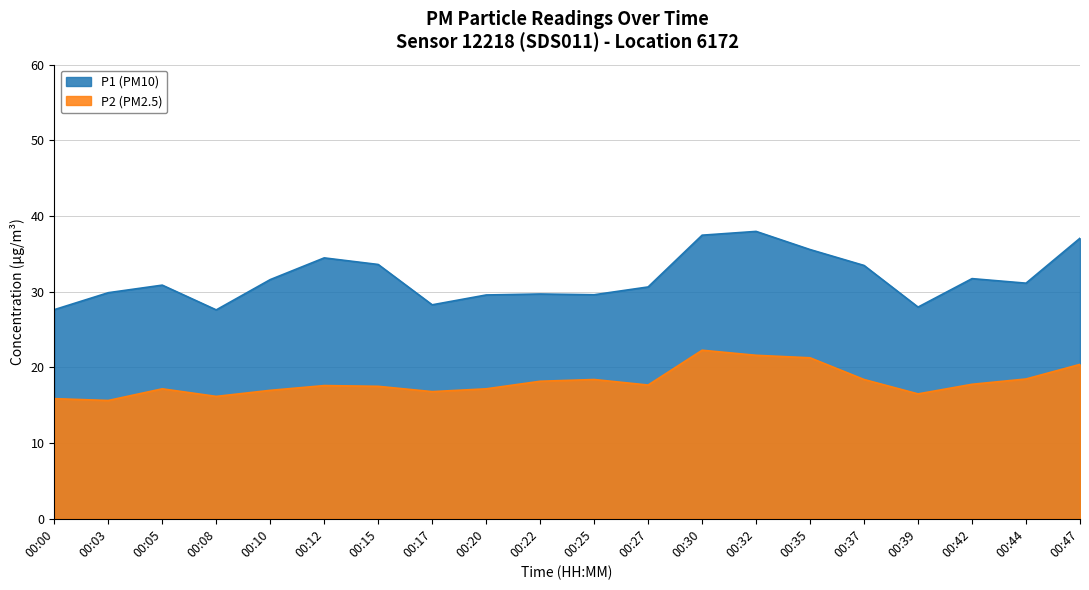

At which label is P2 closest to 18?

00:22